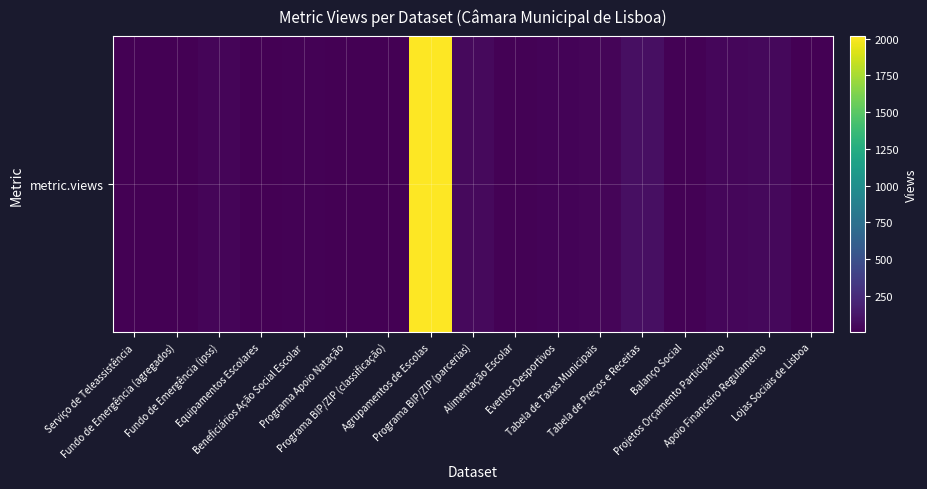

How many series are shown in this chart?

1